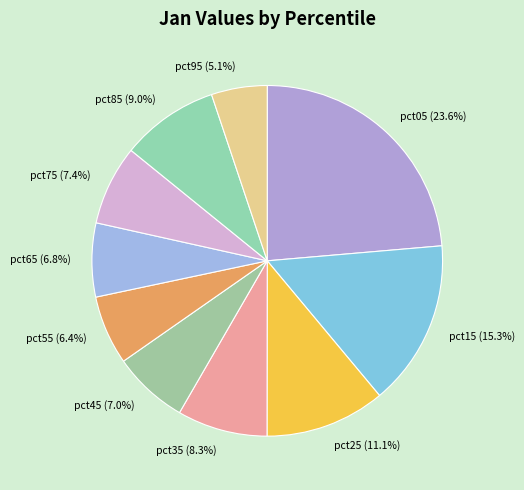

Count the number of slices in the pie.

10